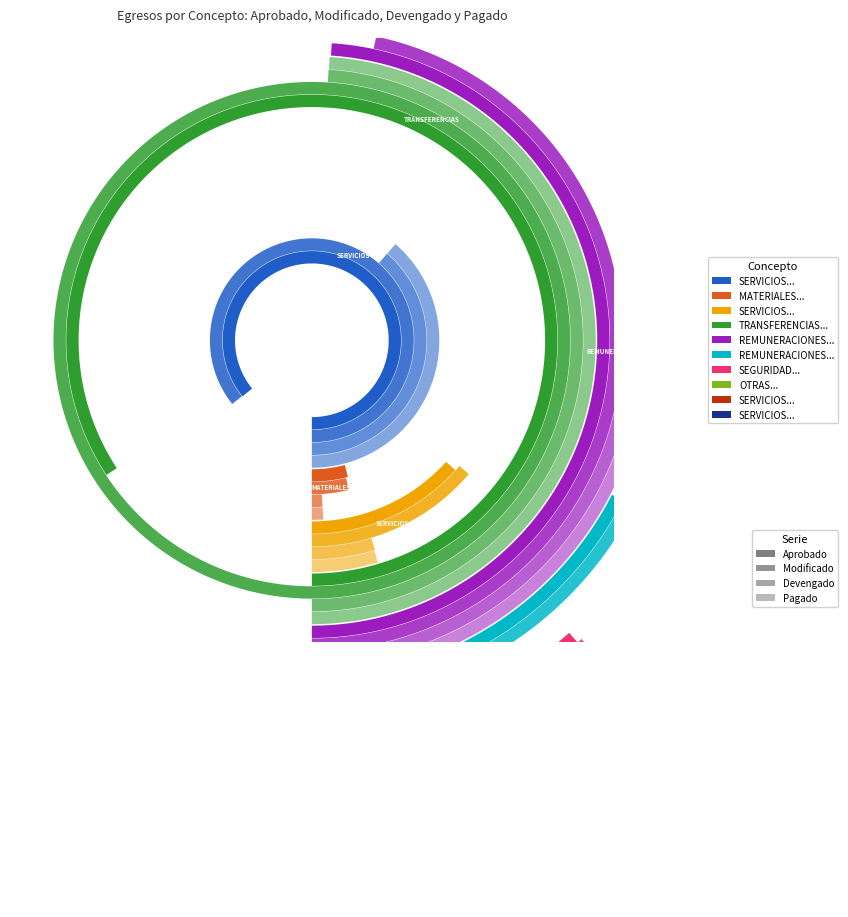

Reading right to left, transcribe all the data shown in this chart.

aprobado: 9=220377853.0	8=170784262.0	7=92471861.0	6=1136486317.0	5=1725663299.0	4=4843611042.0	pagado=8338125665.0	devengado=1315477176.0	modificado=406924560.0	aprobado=8495121260.0
modificado: 9=197888900.8	8=224419041.0	7=142962267.8	6=1156804094.8	5=1847915502.8	4=4620338792.0	pagado=9898483006.9	devengado=1362607535.8	modificado=383248652.6	aprobado=8486759111.7
devengado: 9=54507392.8	8=79166848.3	7=78072940.4	6=543799104.3	5=753369567.0	4=2155974930.1	pagado=4851899043.1	devengado=460915154.6	modificado=101293079.8	aprobado=3822842312.6
pagado: 9=54507392.8	8=79166848.3	7=78072940.4	6=543799104.3	5=753369567.0	4=2155974930.1	pagado=4850053332.8	devengado=455123451.9	modificado=101080895.1	aprobado=3822645181.6